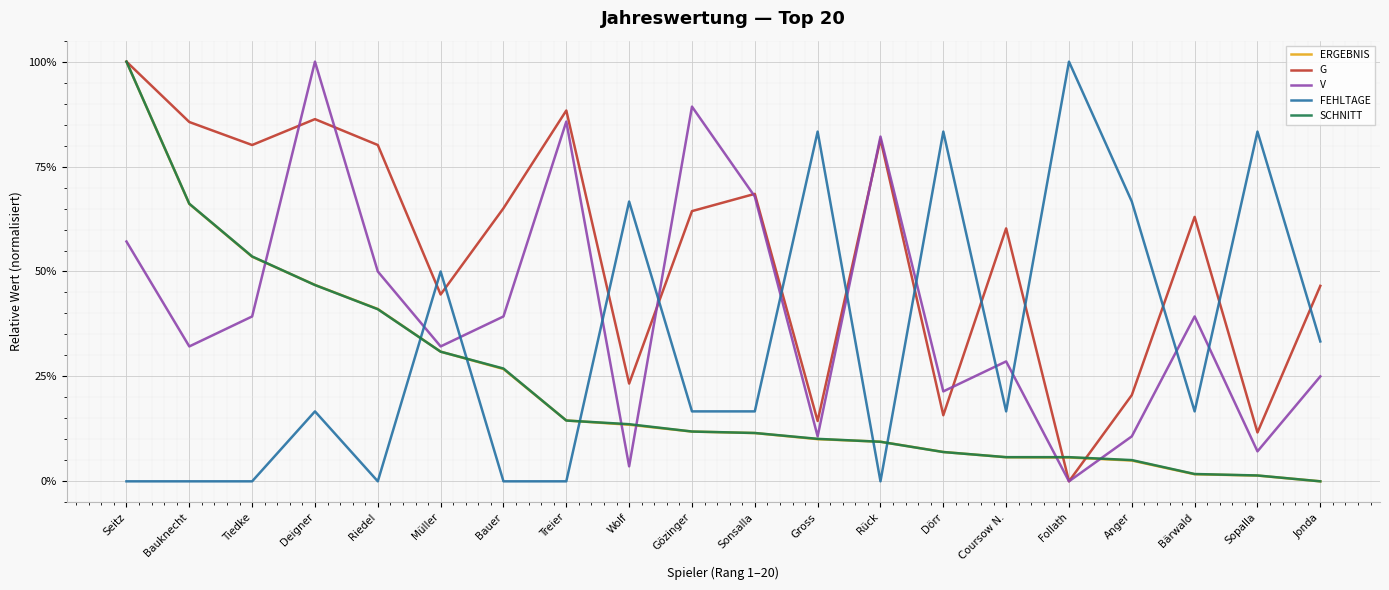

How many values in SCHNITT are above zero?

19